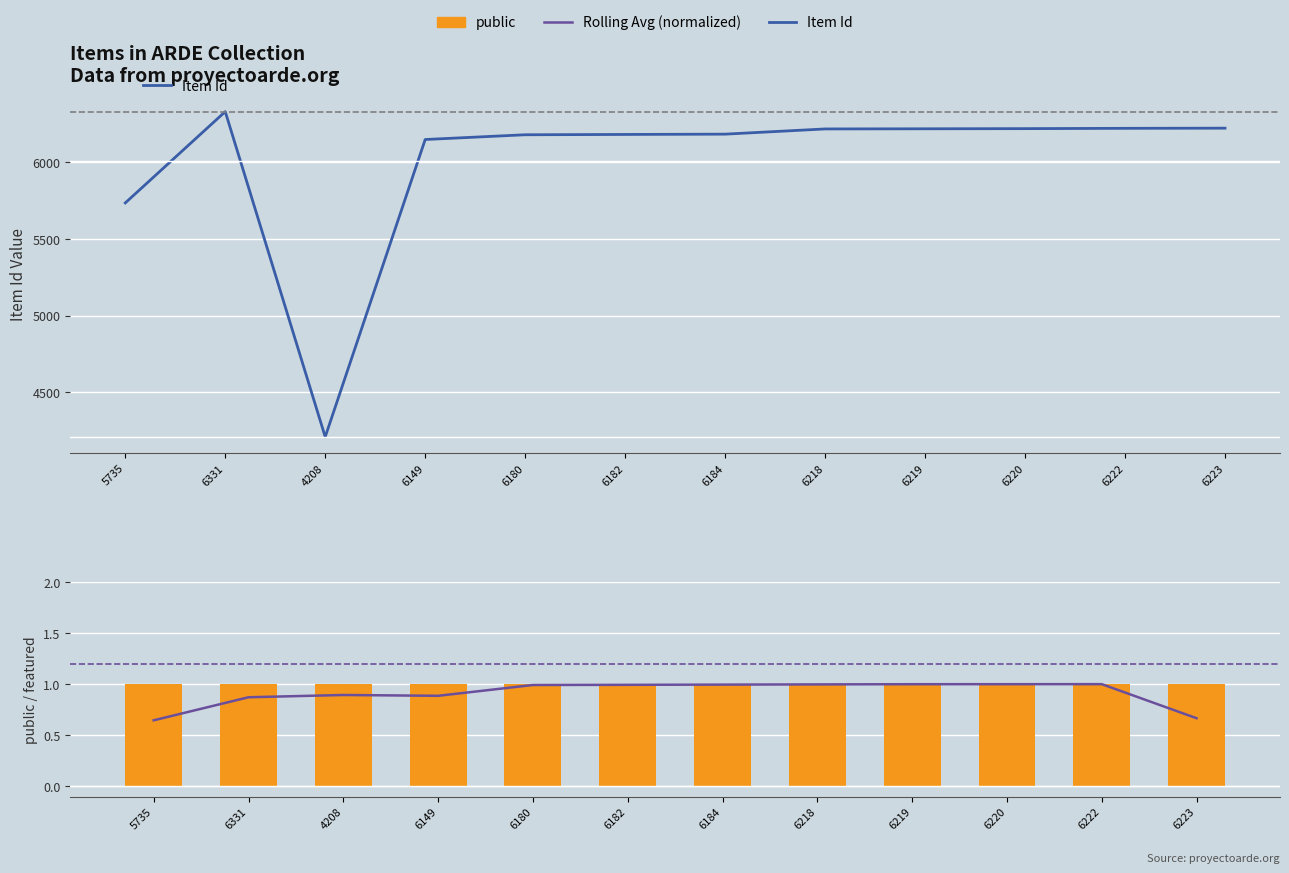

Reading left to right, extract all data points from this chart.

Item Id: 5735=5735.0	6331=6331.0	4208=4208.0	6149=6149.0	6180=6180.0	6182=6182.0	6184=6184.0	6218=6218.0	6219=6219.0	6220=6220.0	6222=6222.0	6223=6223.0
Rolling Avg (normalized): 5735=0.6	6331=0.9	4208=0.9	6149=0.9	6180=1.0	6182=1.0	6184=1.0	6218=1.0	6219=1.0	6220=1.0	6222=1.0	6223=0.7
public: 5735=1.0	6331=1.0	4208=1.0	6149=1.0	6180=1.0	6182=1.0	6184=1.0	6218=1.0	6219=1.0	6220=1.0	6222=1.0	6223=1.0